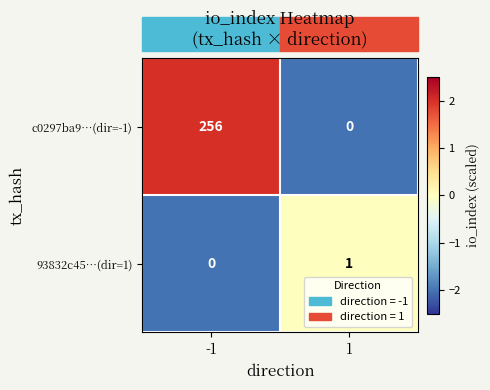

Between -1 and 1, which series saw the biggest shift?

c0297ba9…(dir=-1)